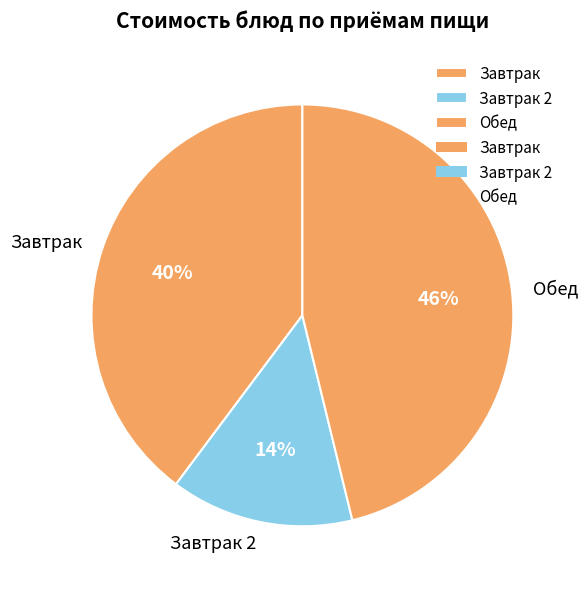

Count the number of slices in the pie.

3